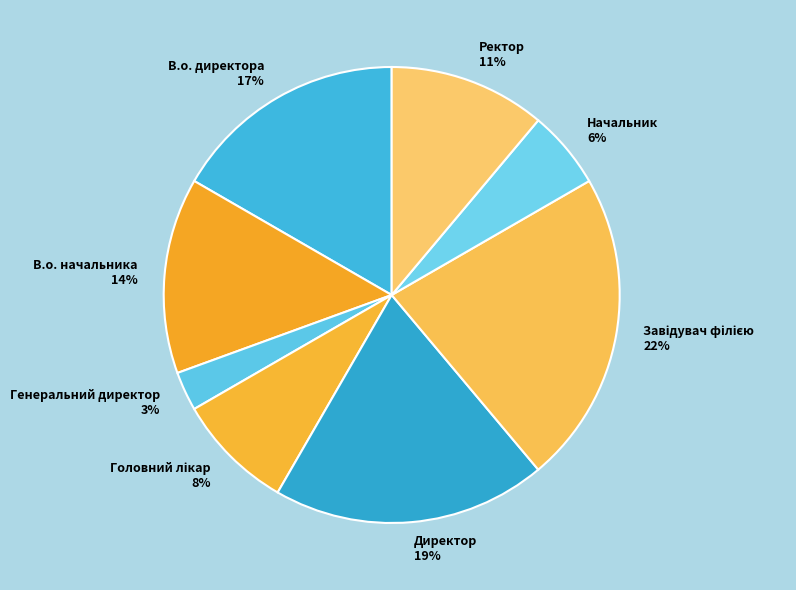

To the nearest percent, what is the difference between the largest and smallest slice percentages?

19%